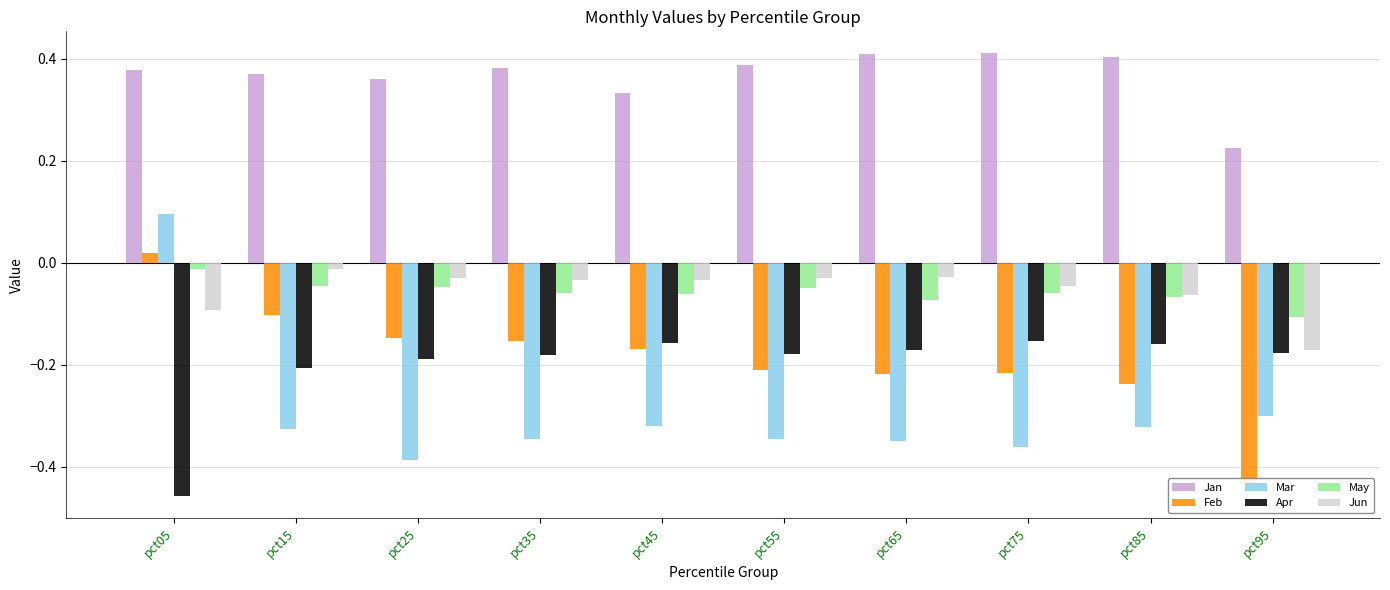

At which label does Jan reach its peak?

pct75